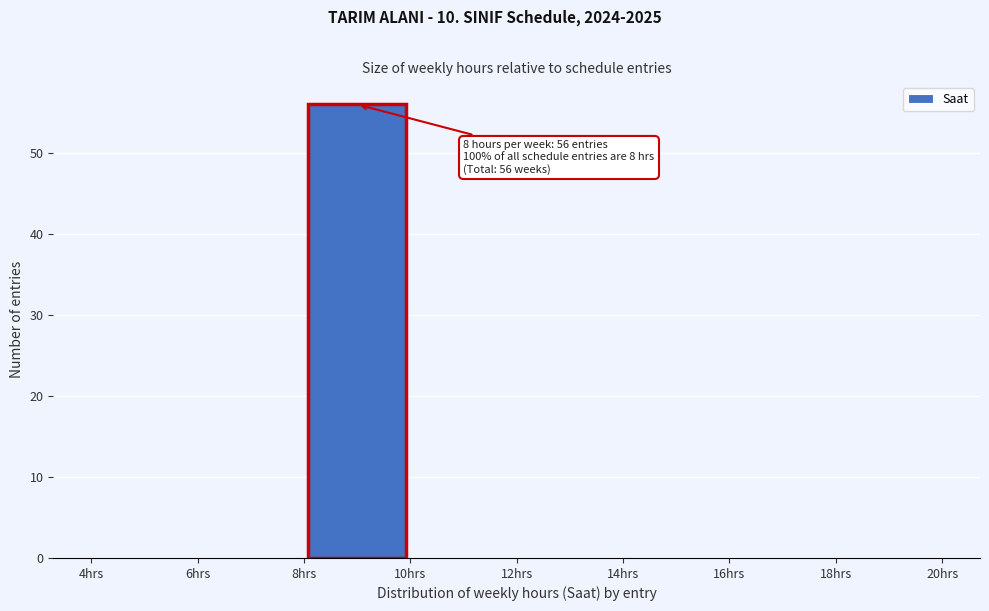

Which range on the x-axis has the tallest bar?

8 to 10